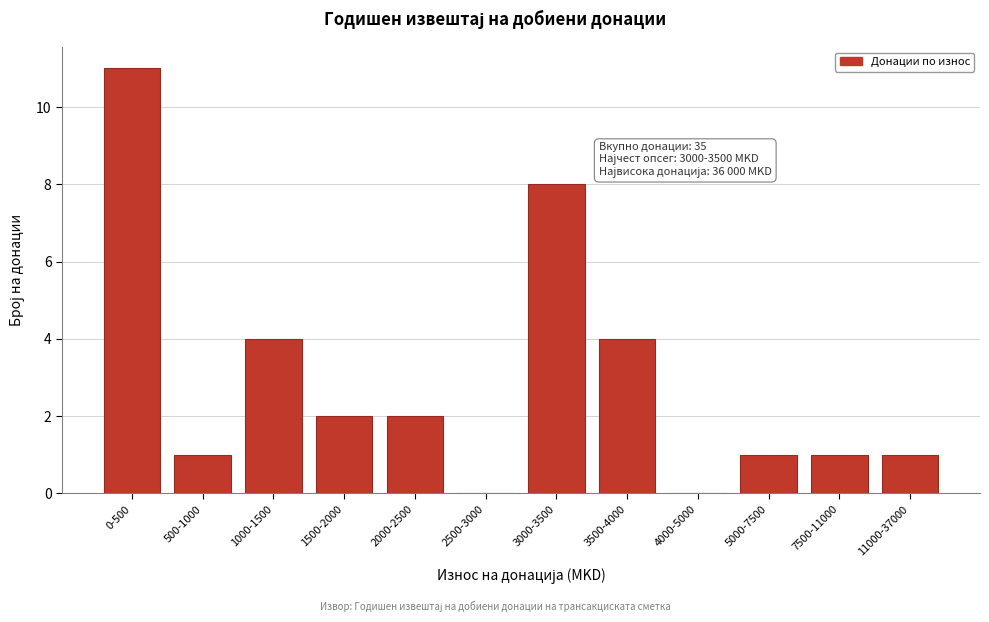

Reading left to right, what are all the values shown in this chart?

0-500=11	500-1000=1	1000-1500=4	1500-2000=2	2000-2500=2	2500-3000=0	3000-3500=8	3500-4000=4	4000-5000=0	5000-7500=1	7500-11000=1	11000-37000=1